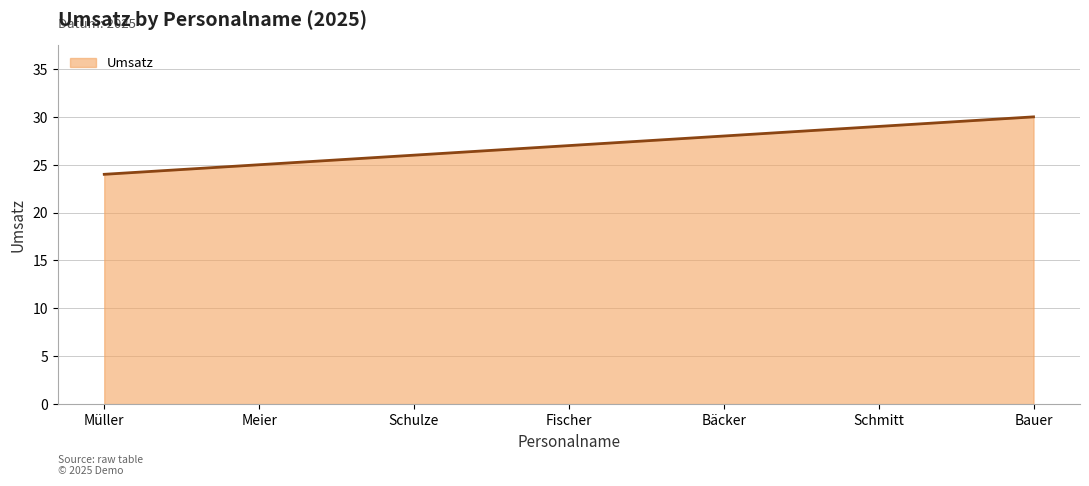

What position from the right is Bauer?

1